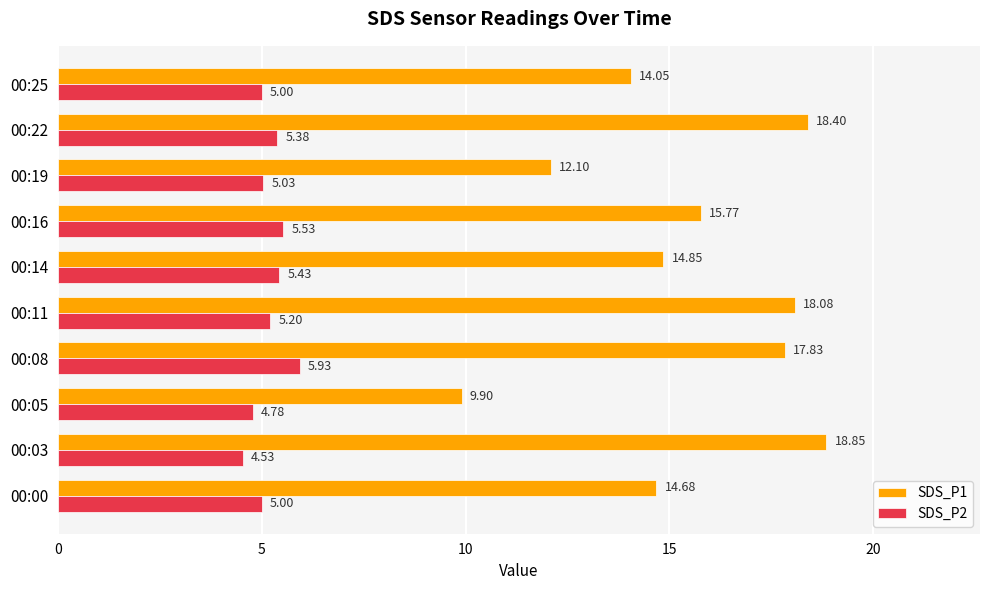

Rank the series by their maximum value, from lowest to highest.

SDS_P2, SDS_P1